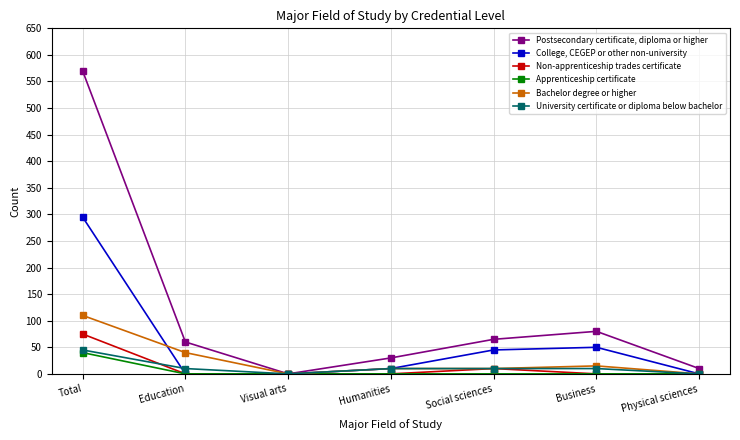

What are all the series names shown in the legend?

Postsecondary certificate, diploma or higher, College, CEGEP or other non-university, Non-apprenticeship trades certificate, Apprenticeship certificate, Bachelor degree or higher, University certificate or diploma below bachelor